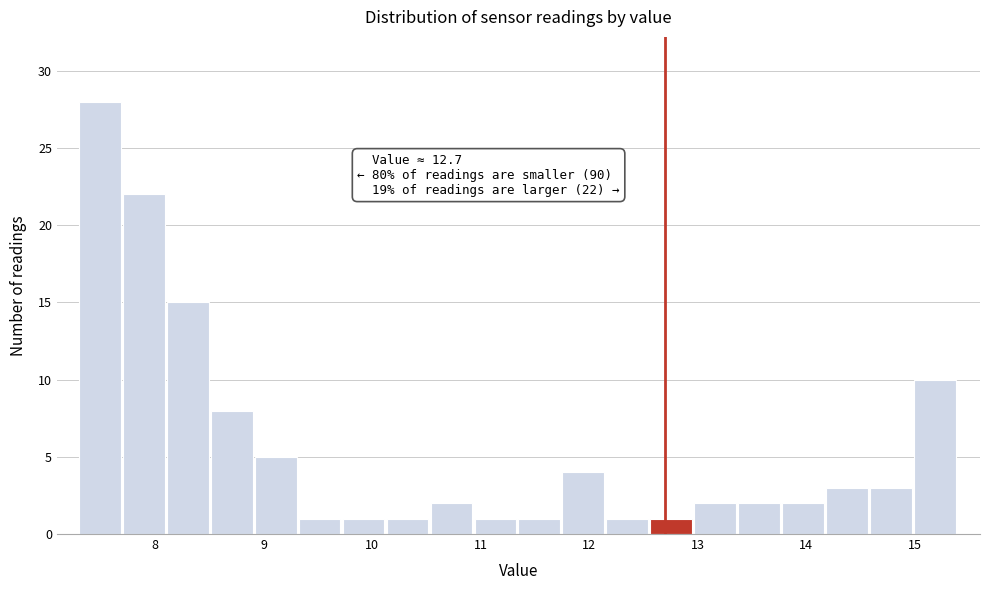

Over which range of the x-axis is the bar tallest?

7.3 to 7.7